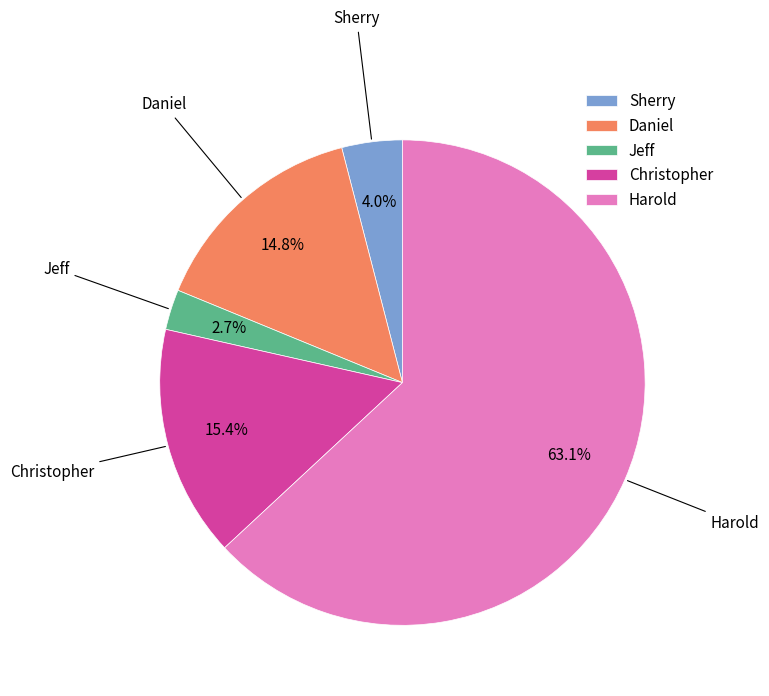

How many segments does this pie chart have?

5